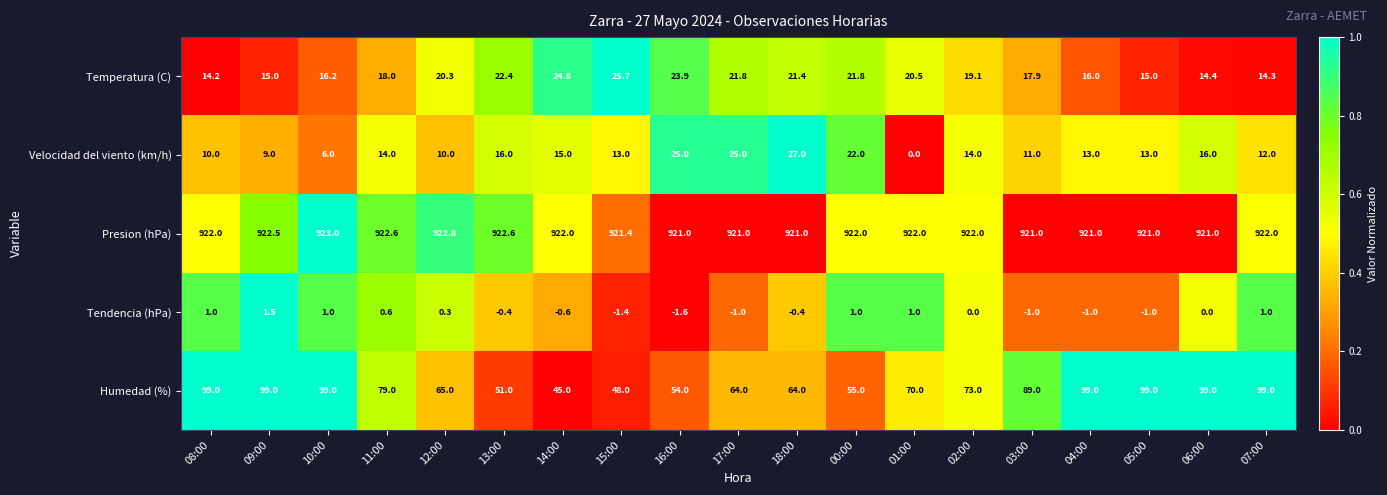

What is the total value across all series at 01:00?

1013.5